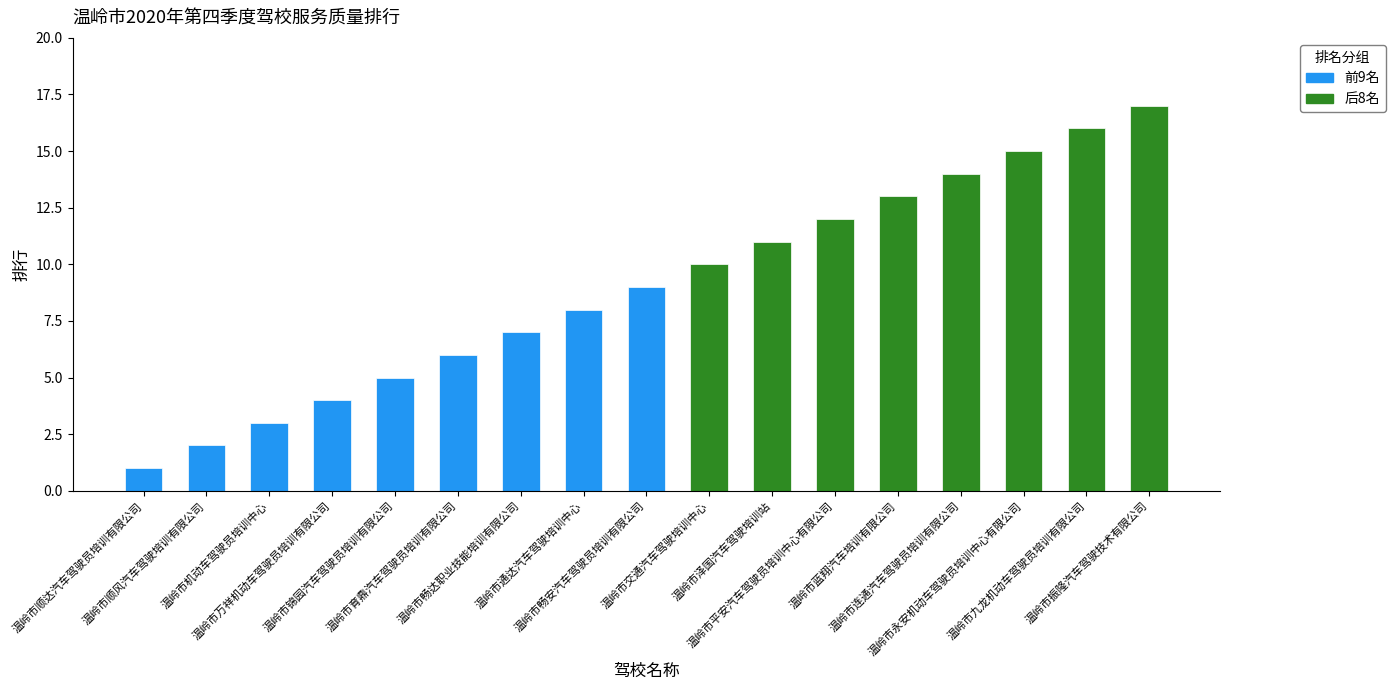

How many data points are above 9?

8